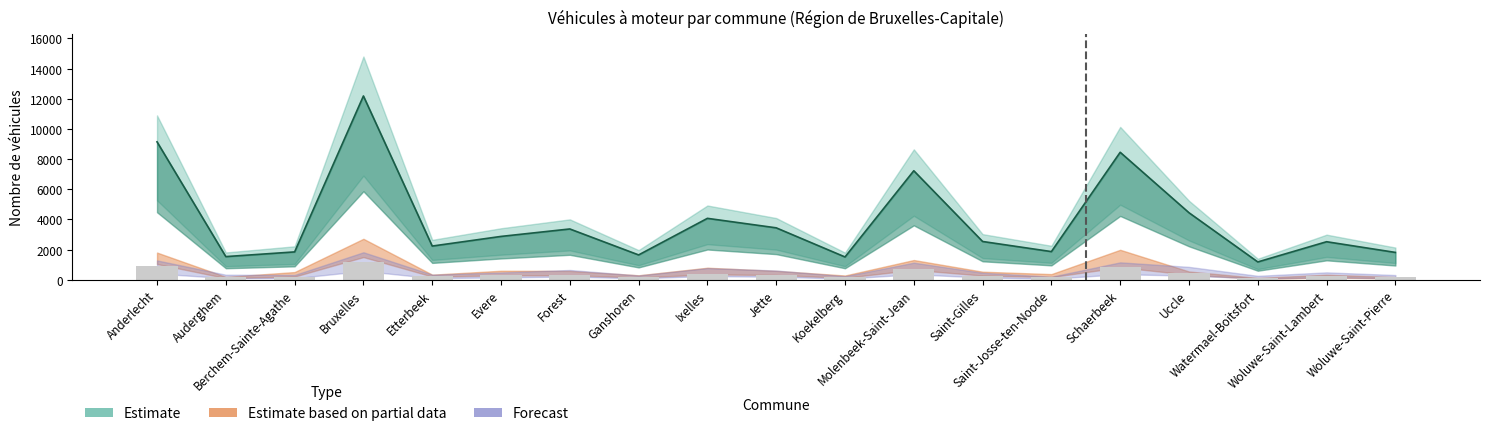

Which has a higher value, Jette or Uccle?

Uccle